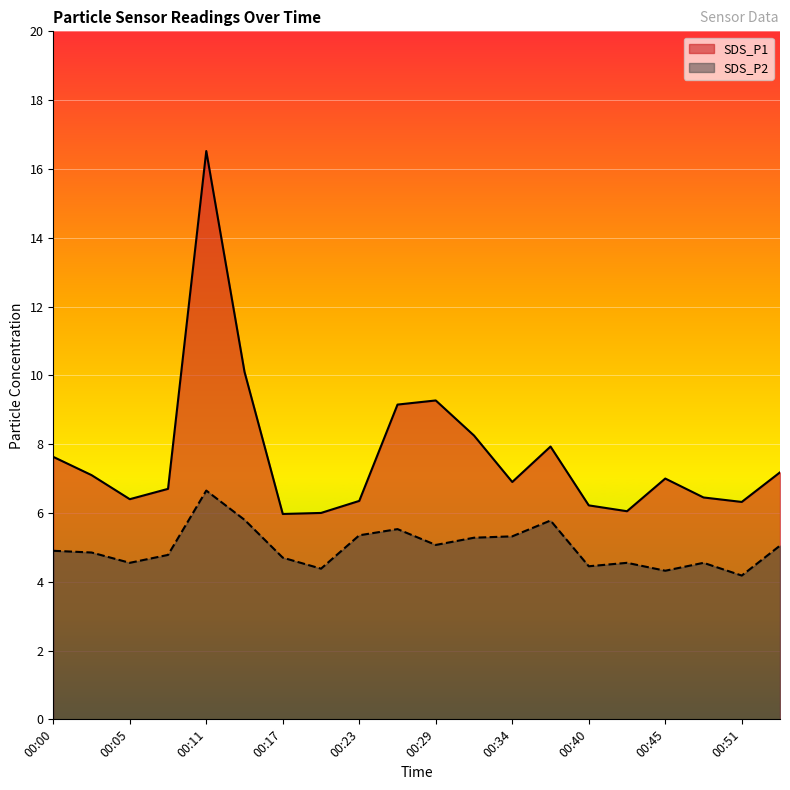

Reading left to right, list all the values displayed in this chart.

SDS_P1: 7.6	7.1	6.4	6.7	16.5	10.1	6.0	6.0	6.3	9.2	9.3	8.2	6.9	7.9	6.2	6.0	7.0	6.5	6.3	7.2
SDS_P2: 4.9	4.8	4.5	4.8	6.7	5.8	4.7	4.4	5.3	5.5	5.1	5.3	5.3	5.8	4.5	4.5	4.3	4.5	4.2	5.0